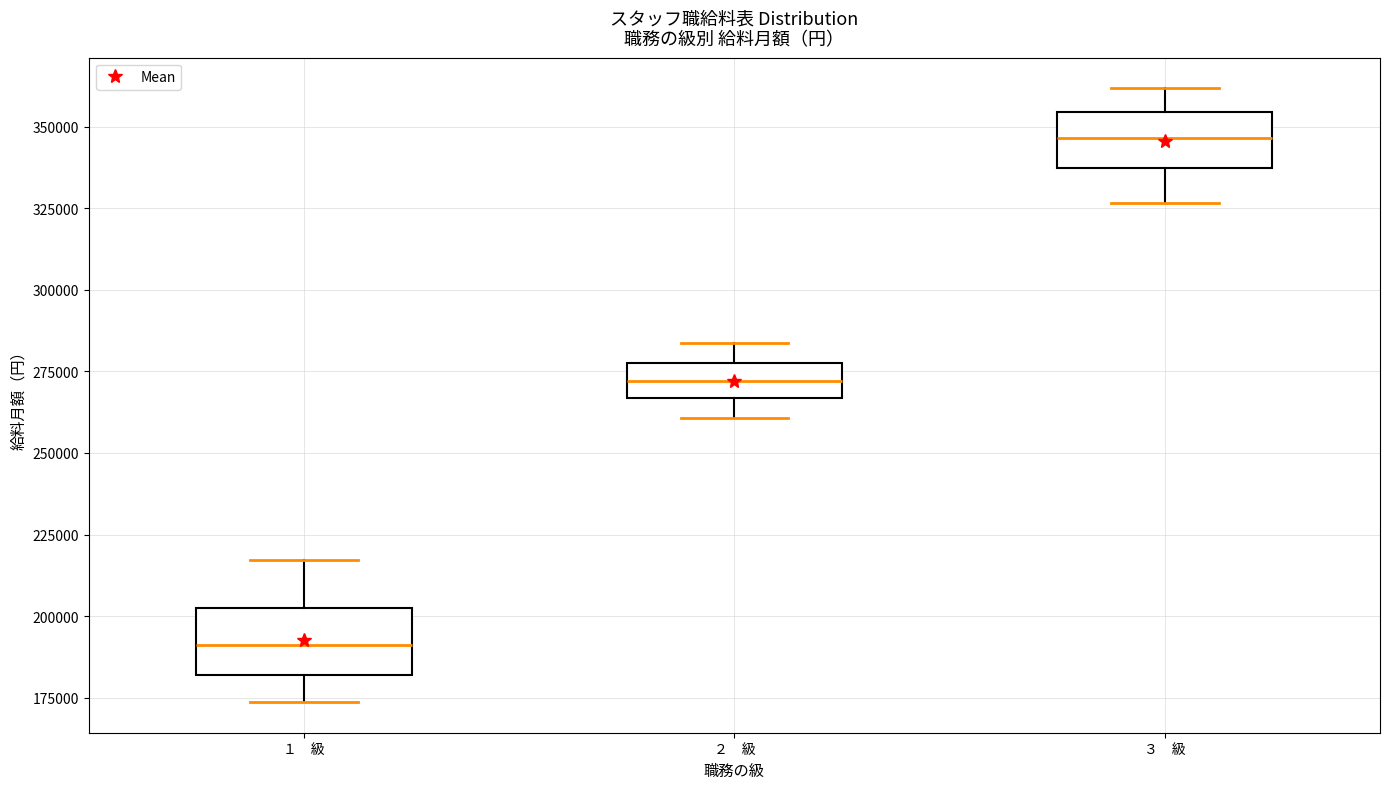

Reading left to right, read every box against the y-axis: the position of its median line, the range the box covers, and the ends of its whiskers. The values are not printed on the chart, so give them approximately, as read against the axis.

１ 級: median 190000, box 180000 to 205000, whiskers 175000 to 215000
２ 級: median 270000, box 265000 to 280000, whiskers 260000 to 285000
３ 級: median 345000, box 335000 to 355000, whiskers 325000 to 360000